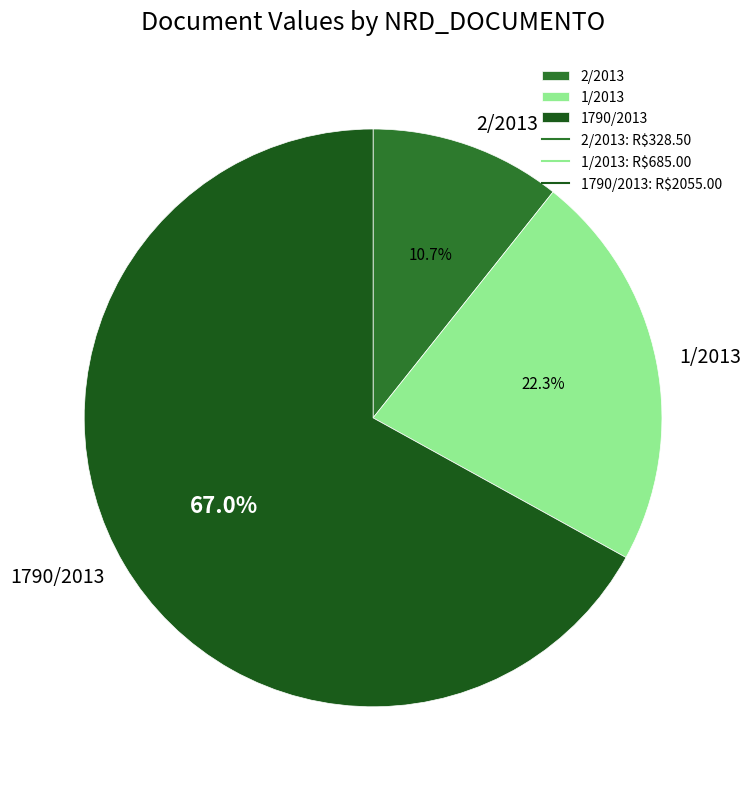

True or false: 2/2013 accounts for 1% of the total.

False